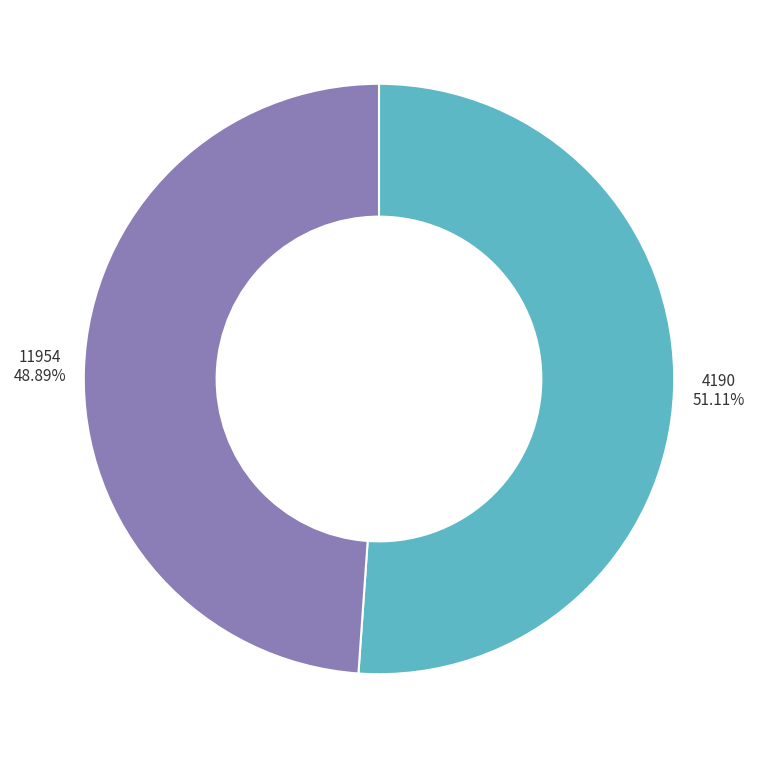

How much of the chart is everything except 11954?

51.1%